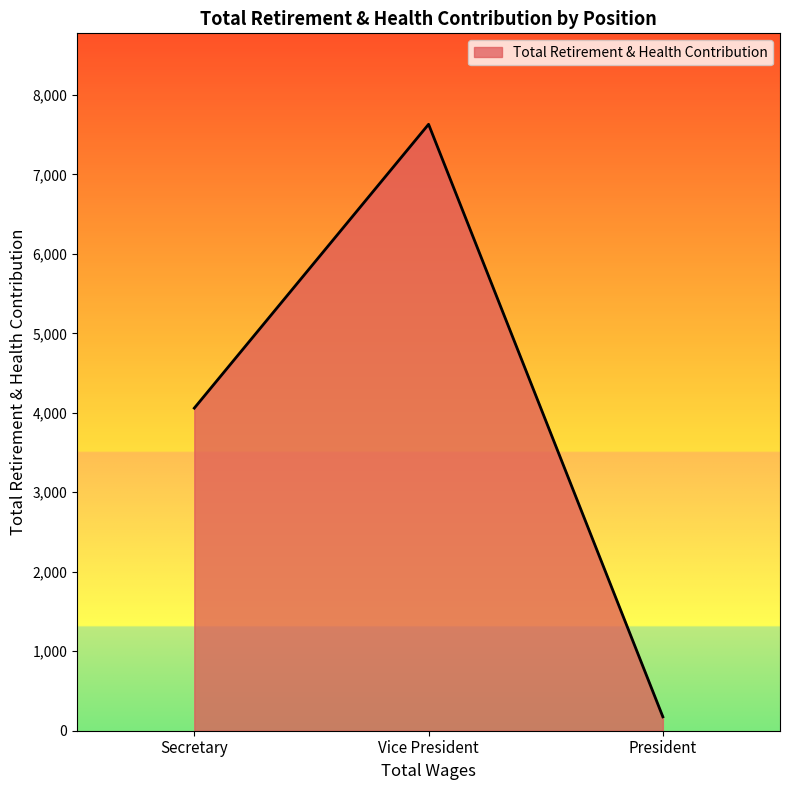

Count the number of categories in the chart.

3